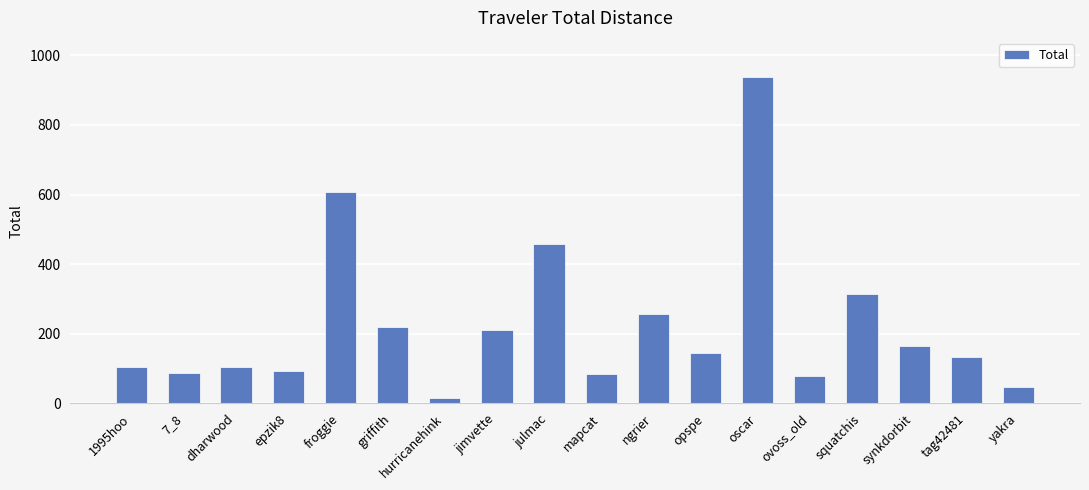

What is the minimum value shown in the chart?

16.5